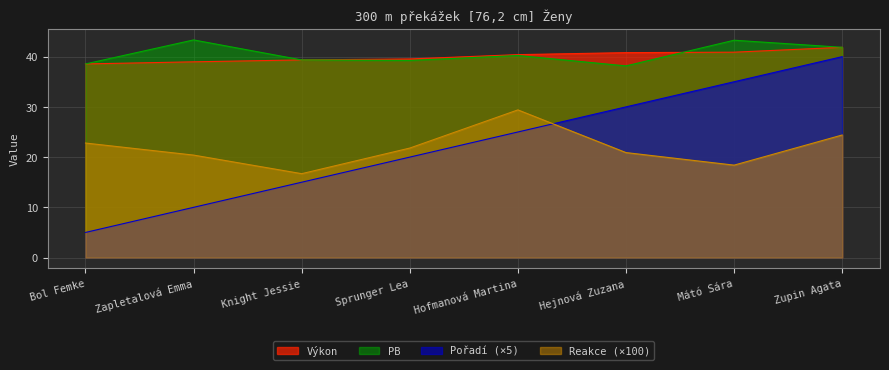

How many data points in PB are less than 40?

4